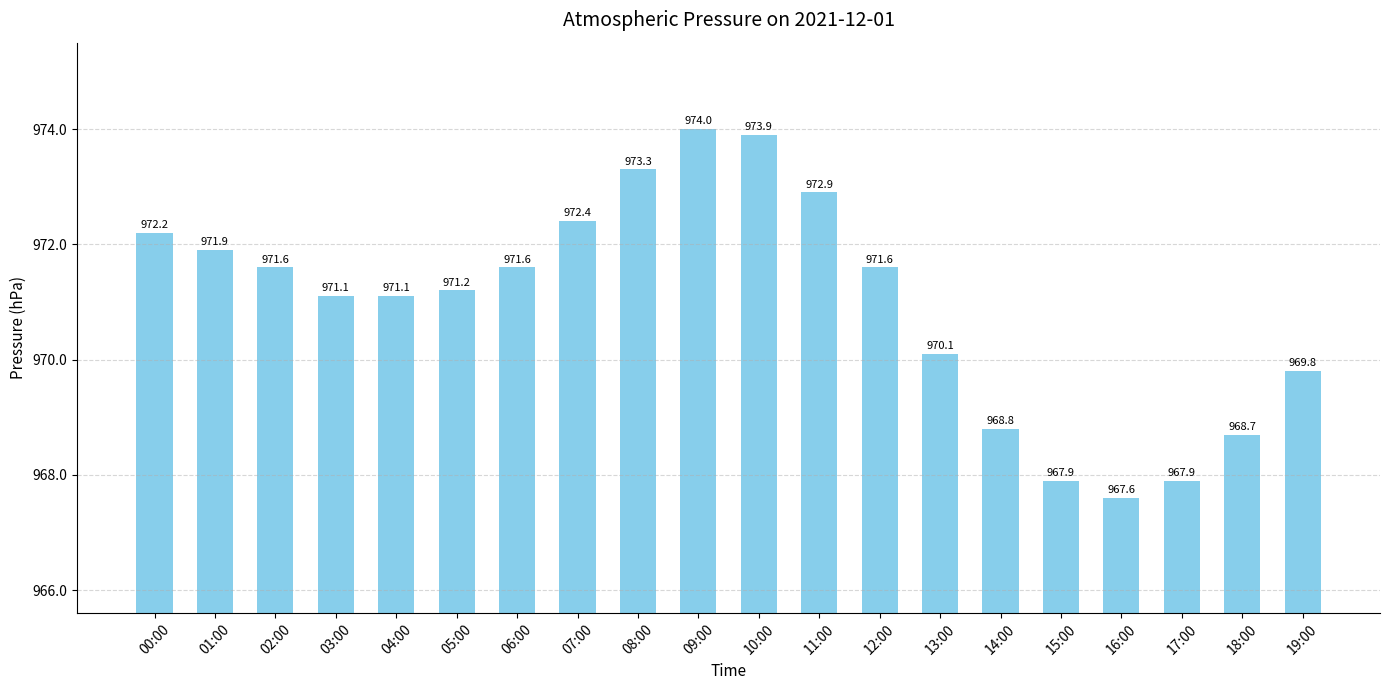

What is the smallest value displayed?

967.6